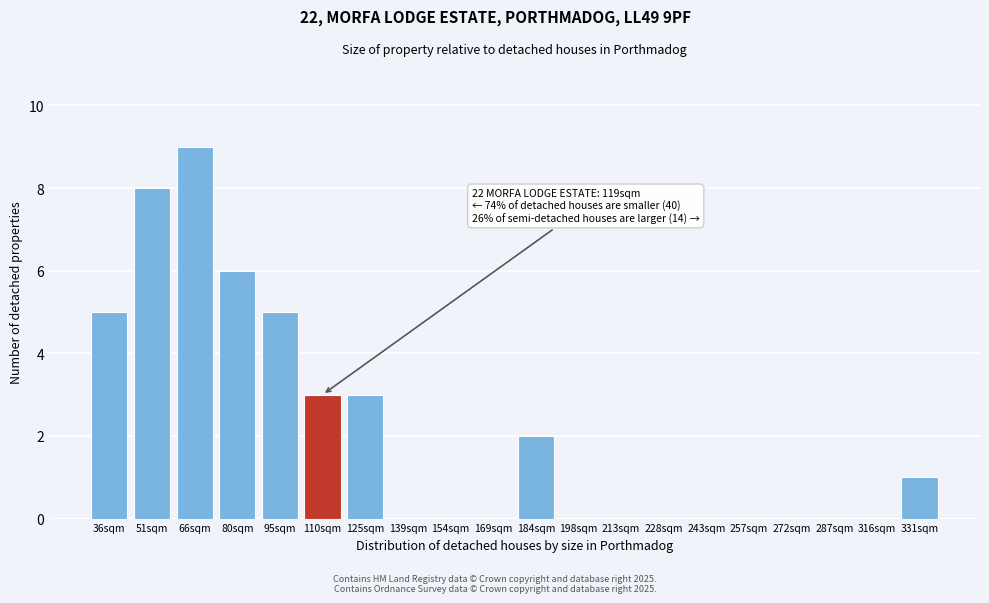

Reading left to right, transcribe all the data shown in this chart.

36sqm=5	51sqm=8	66sqm=9	80sqm=6	95sqm=5	110sqm=3	125sqm=3	139sqm=0	154sqm=0	169sqm=0	184sqm=2	198sqm=0	213sqm=0	228sqm=0	243sqm=0	257sqm=0	272sqm=0	287sqm=0	316sqm=0	331sqm=1